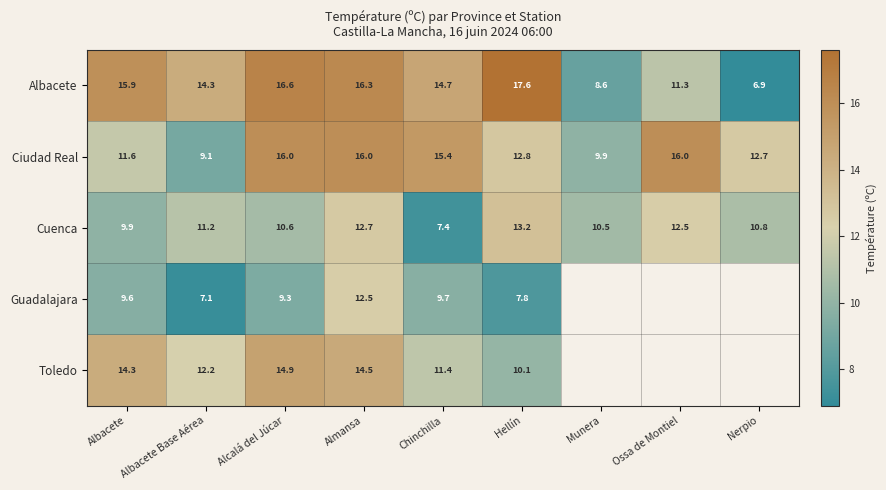

At which label does Ciudad Real first exceed 12?

Alcalá del Júcar